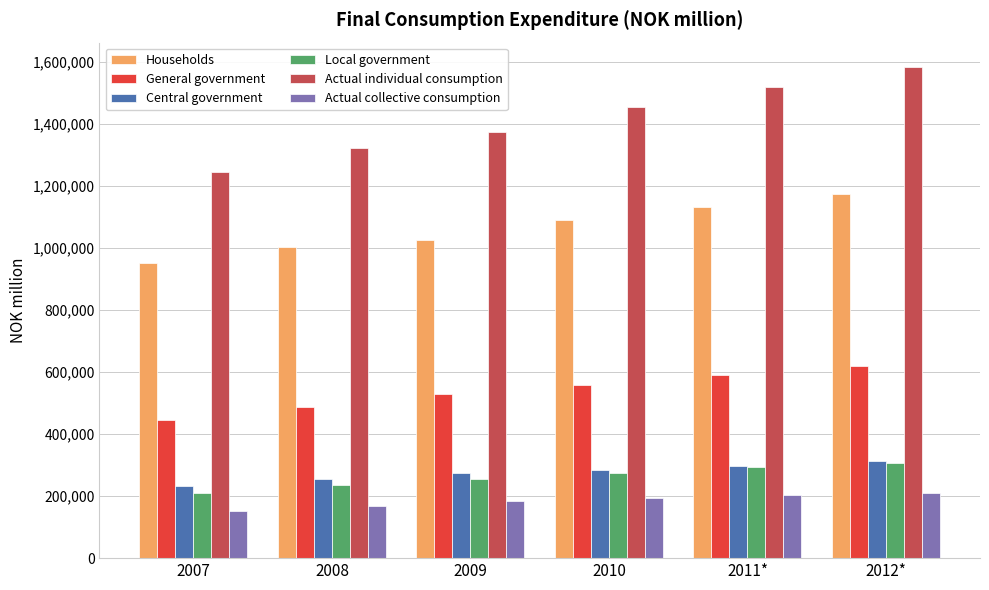

Is the value of Households at 2010 greater than the value of Central government at 2012*?

Yes